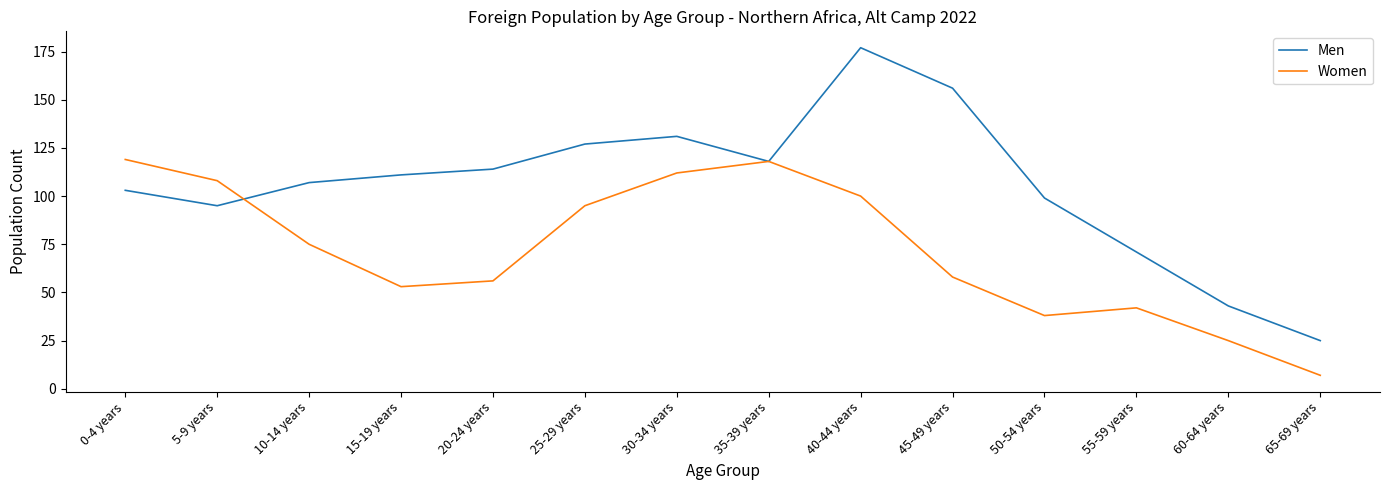

At which label does Women reach its minimum?

65-69 years